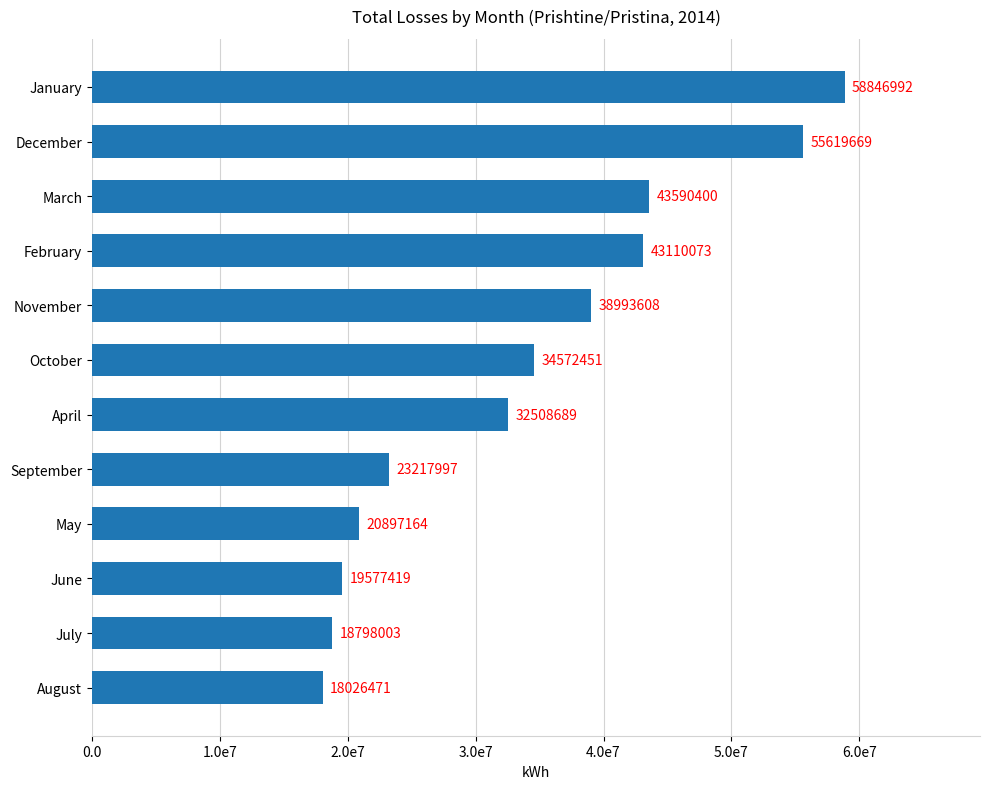

What is the minimum value shown in the chart?

18026471.3